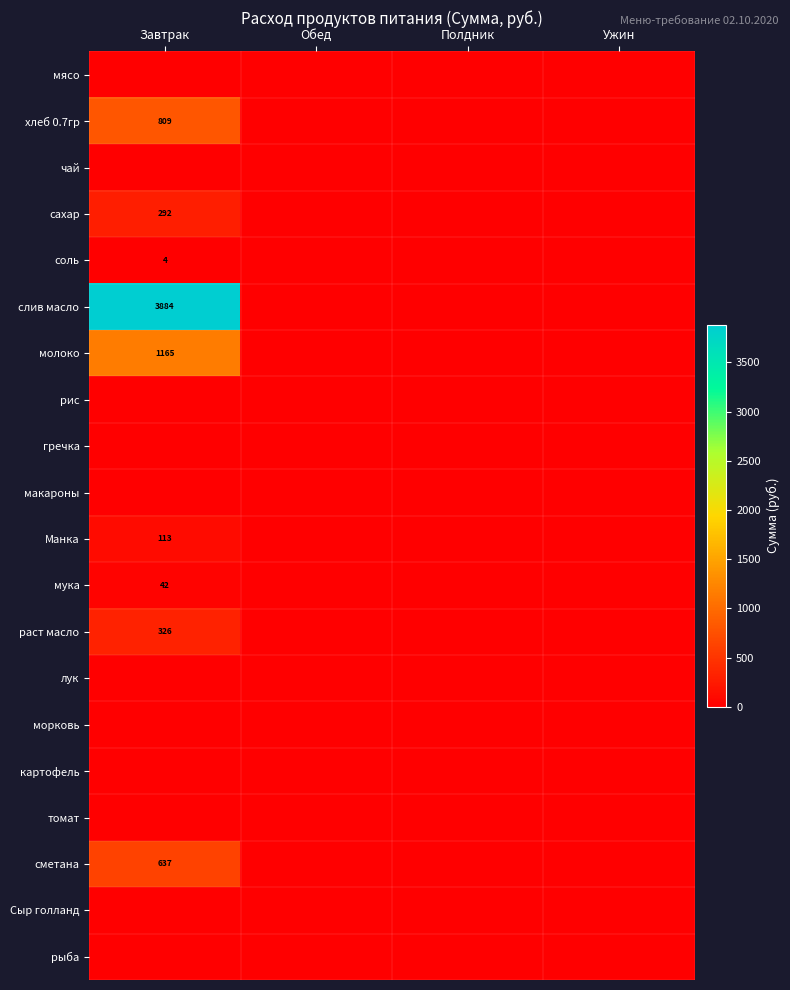

Count the number of data series in this chart.

20